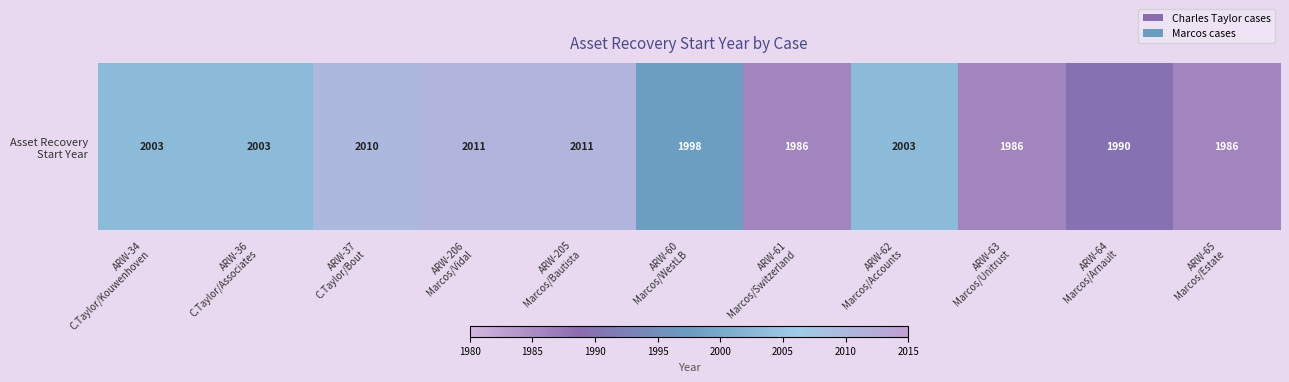

What is the difference between the values at ARW-37
C.Taylor/Bout and ARW-65
Marcos/Estate?

24